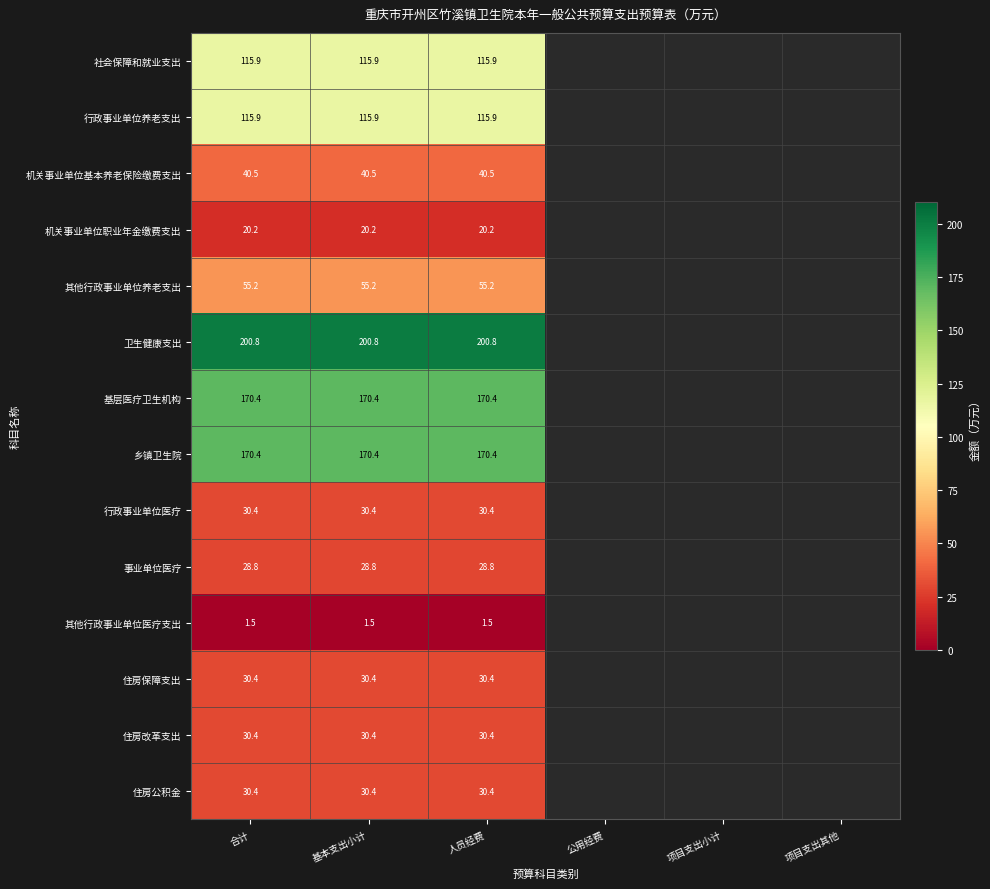

What is the spread (max minus min) of values at 合计?

199.3